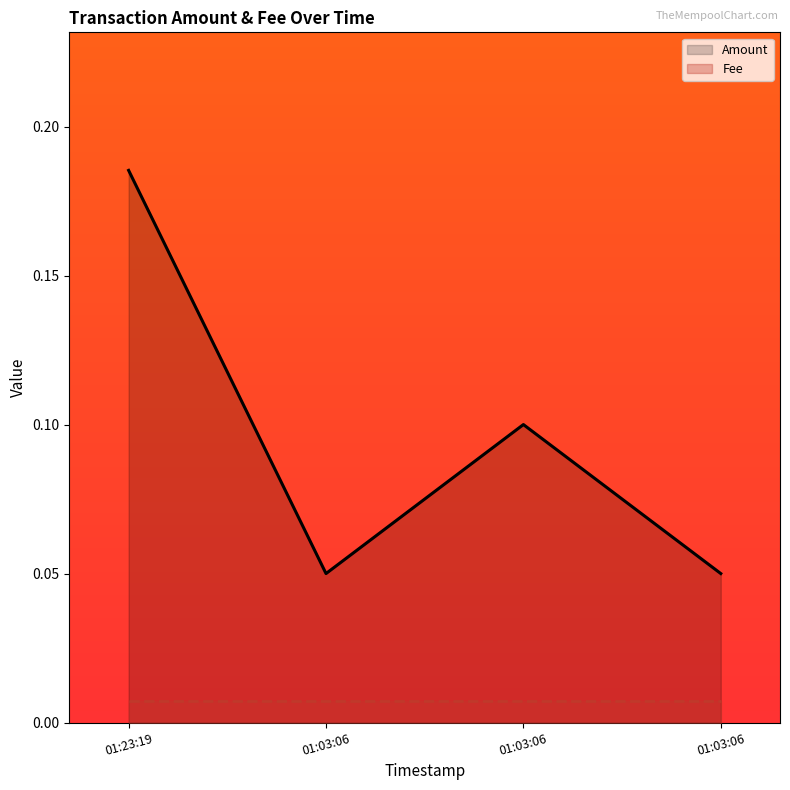

What are all the series names shown in the legend?

Amount, Fee